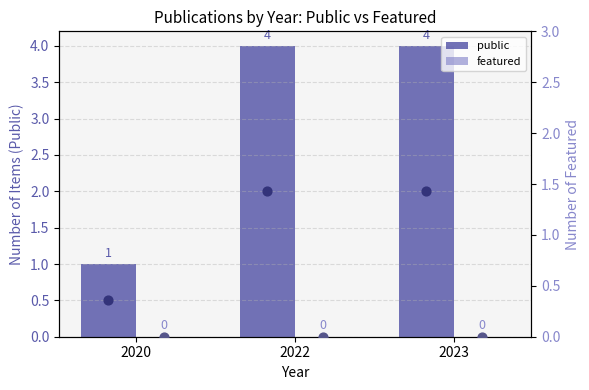

Is the value of public at 2022 greater than the value of featured at 2022?

Yes